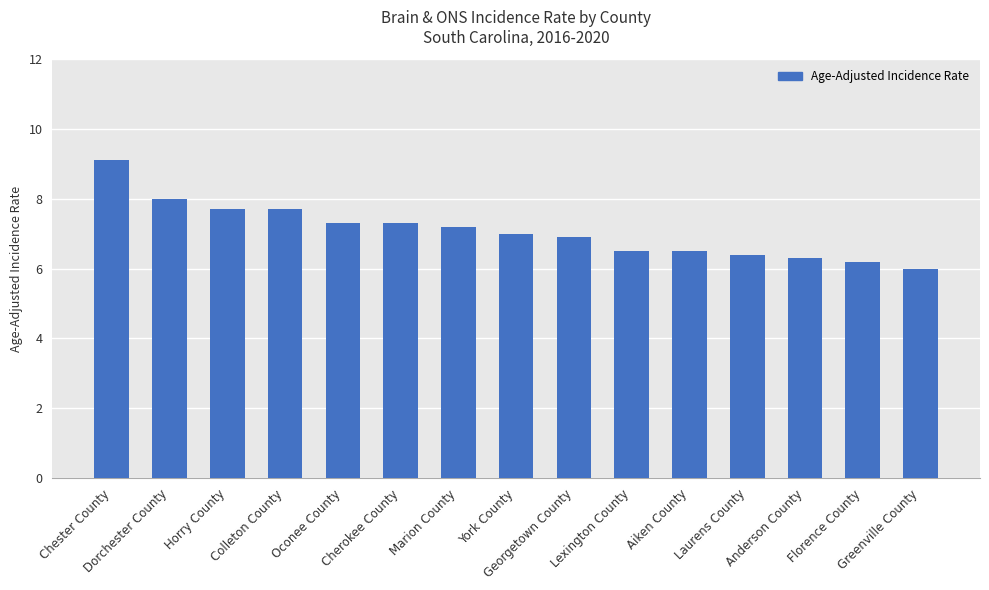

What is the label of the 11th bar from the right?

Oconee County